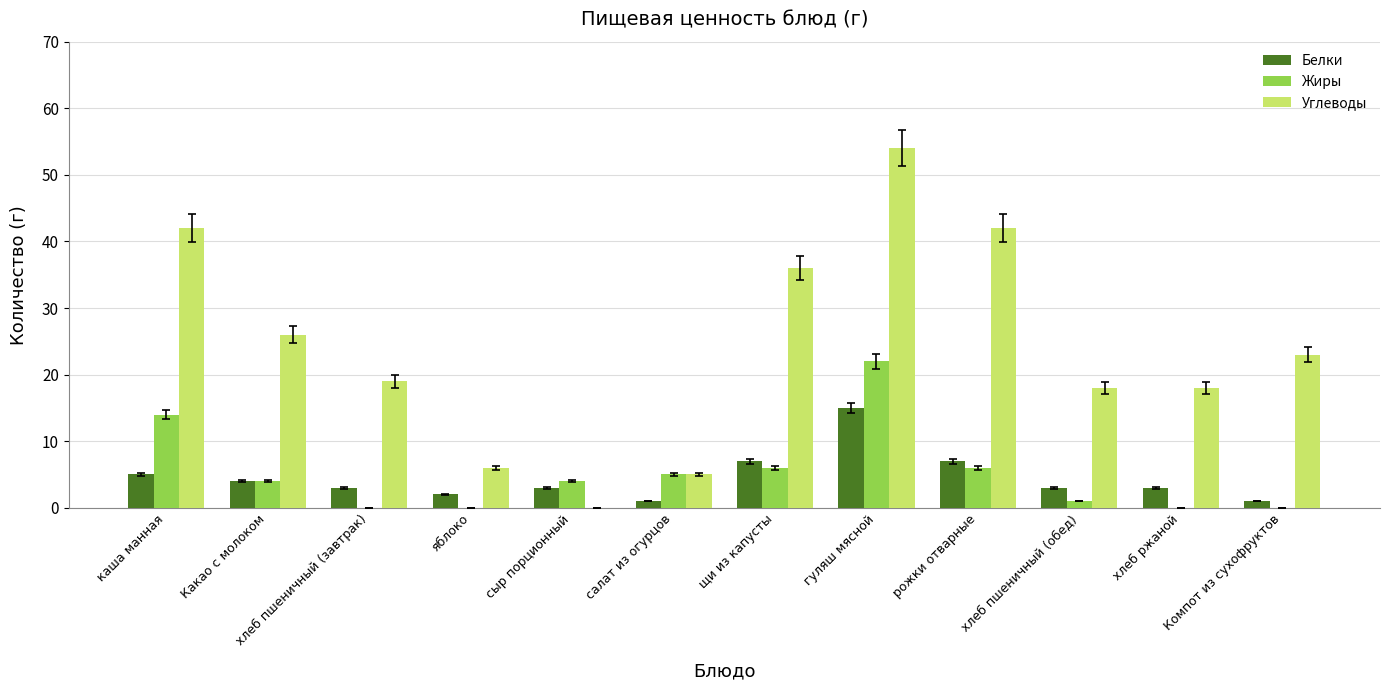

Are the bars horizontal?

No